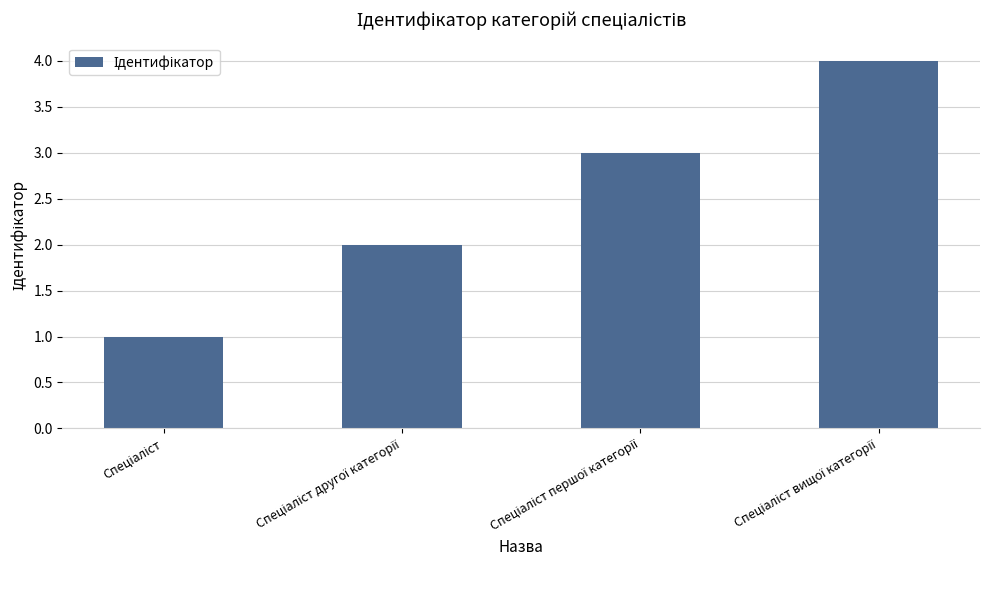

What is the sum of all values?

10